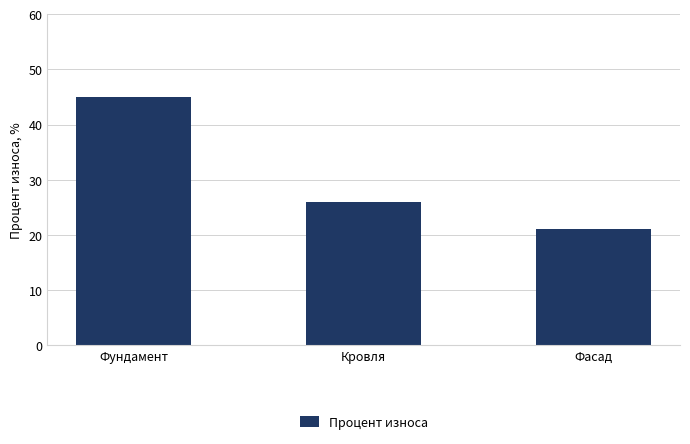

Rank the categories by value from highest to lowest.

Фундамент, Кровля, Фасад